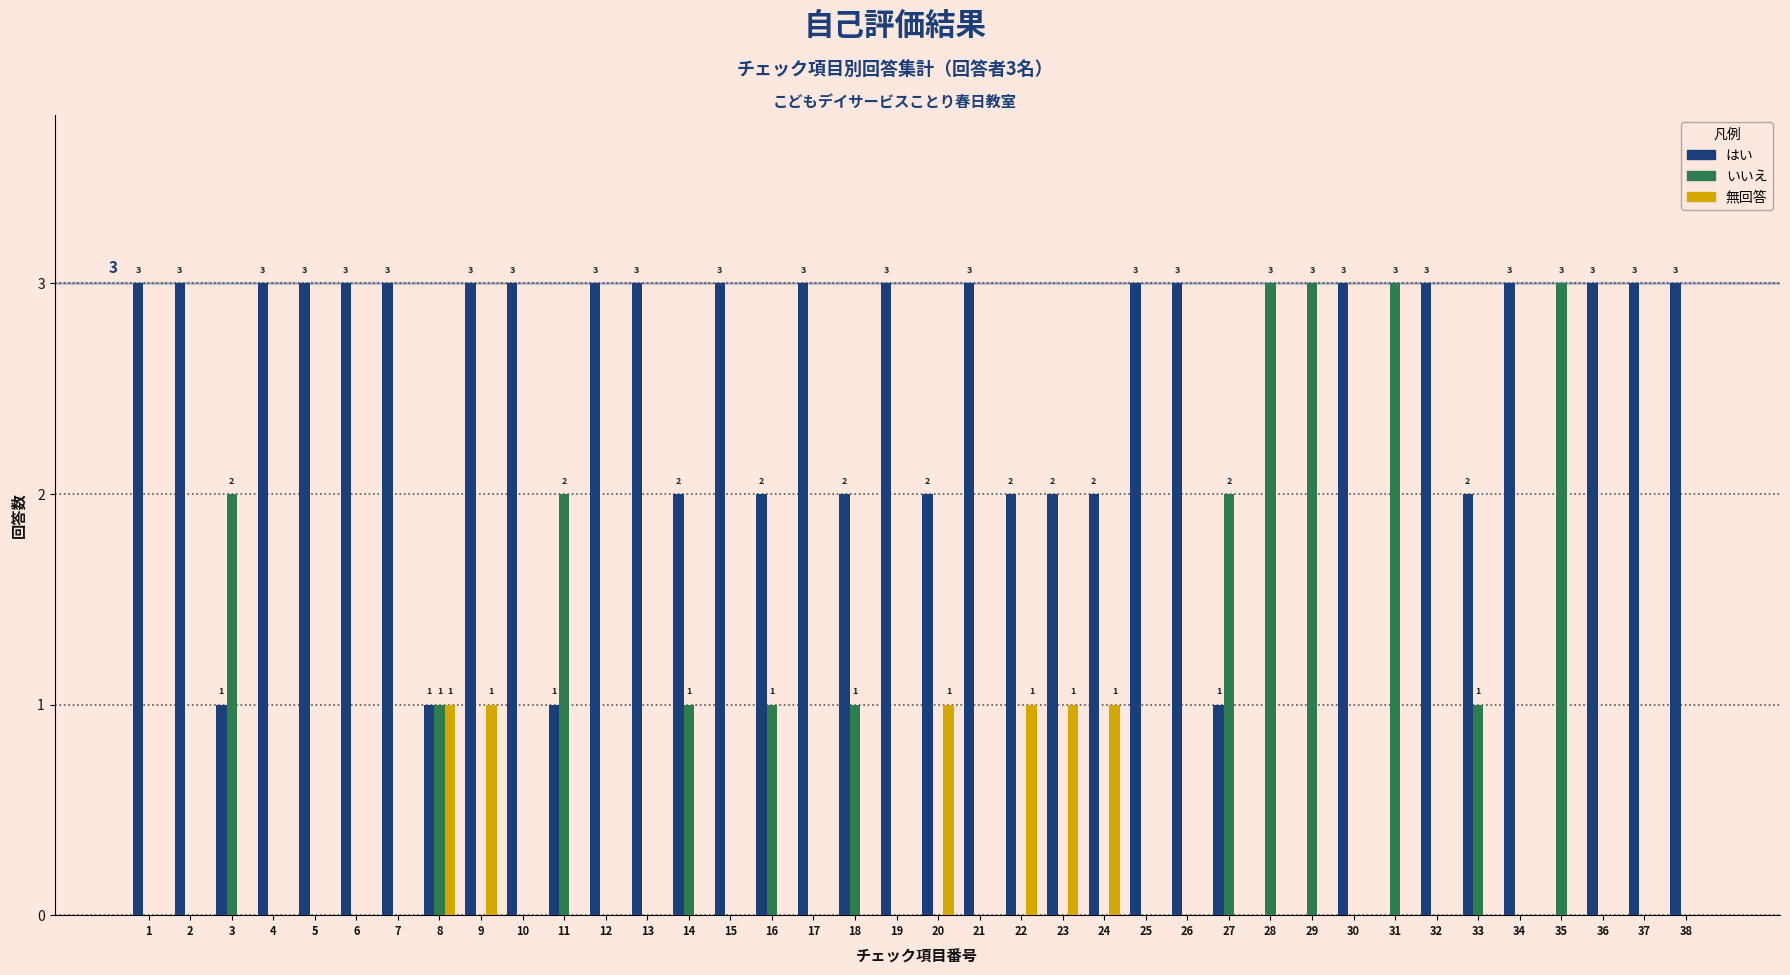

The value of はい at 20 is 4. True or false?

False